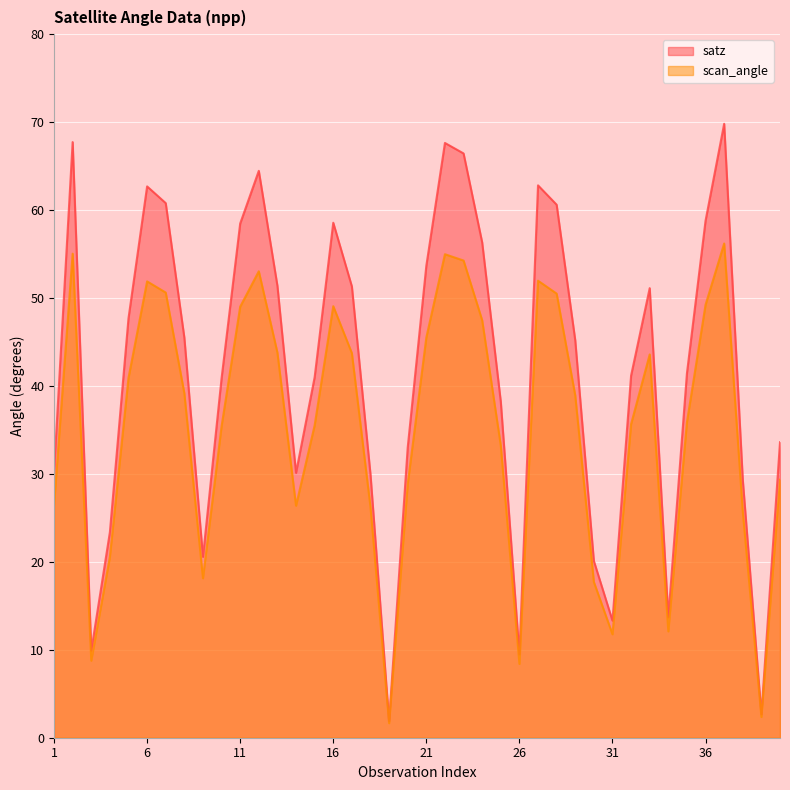

Which series has the widest spread of values?

satz